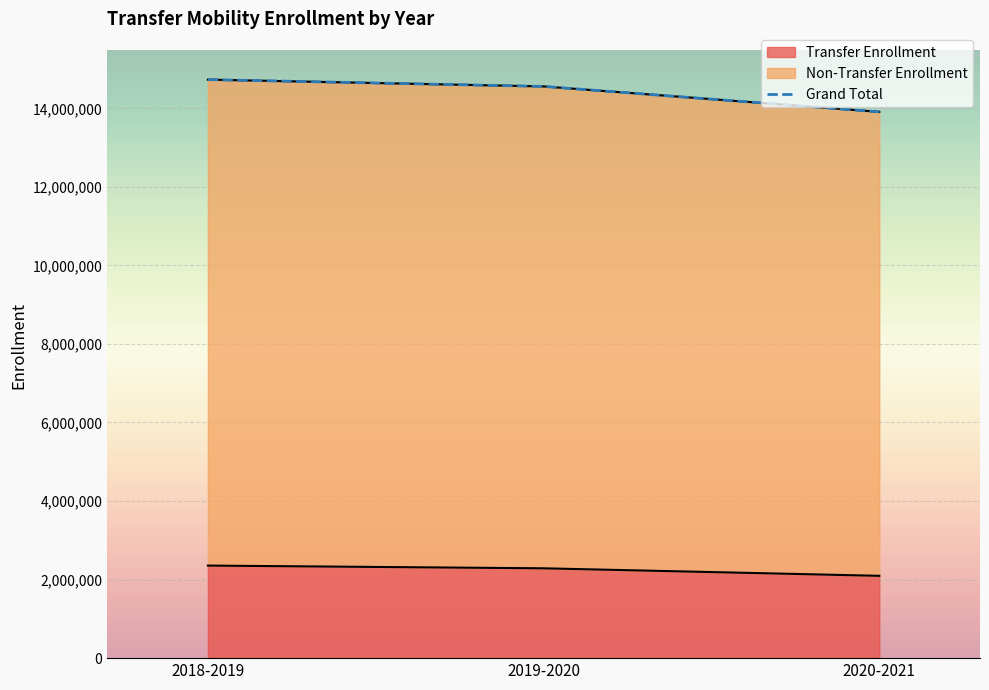

The chart shows a value of 14557242 at 2019-2020. True or false?

True